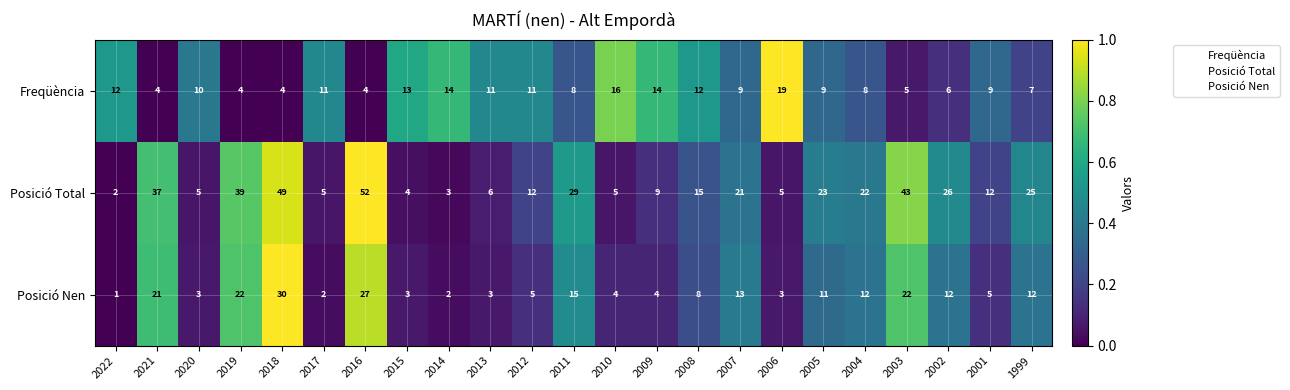

What is the sum of the Posició Total values at 2011 and 2020?

34